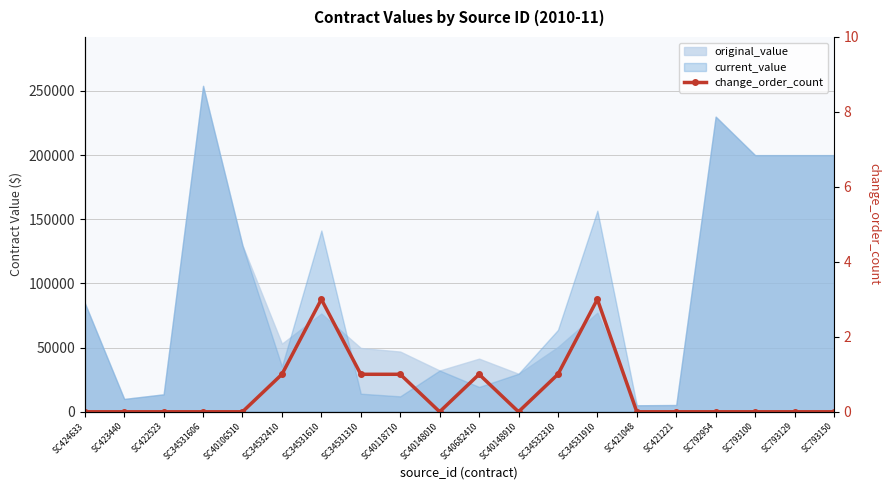

At which label is the value closest to 1?

SC34532410